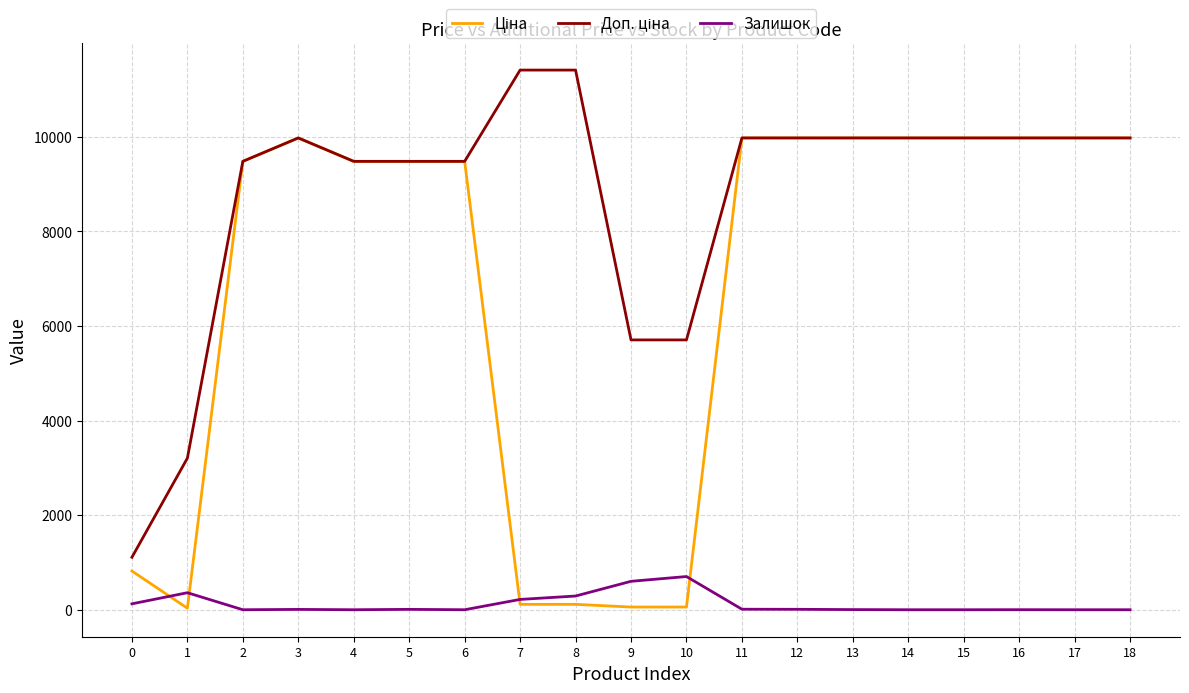

The value of Залишок at 17 is 0.0. True or false?

True